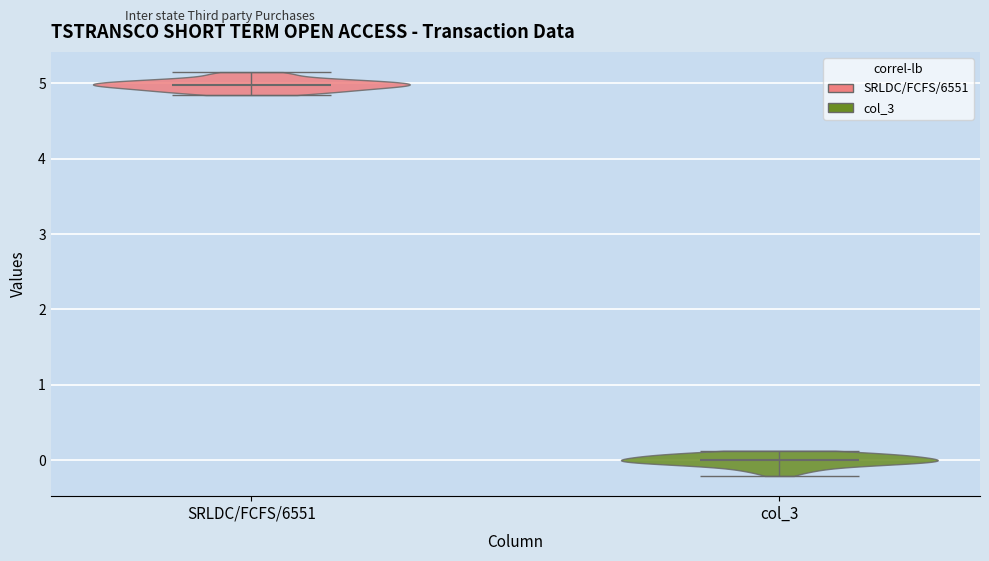

Reading left to right, read every violin against the y-axis: where its median line is, and the lowest and highest points it reaches. The values are not printed on the chart, so give them approximately, as read against the axis.

SRLDC/FCFS/6551: median line 5.0, lowest point 4.8, highest point 5.1
col_3: median line 0.0, lowest point -0.2, highest point 0.1